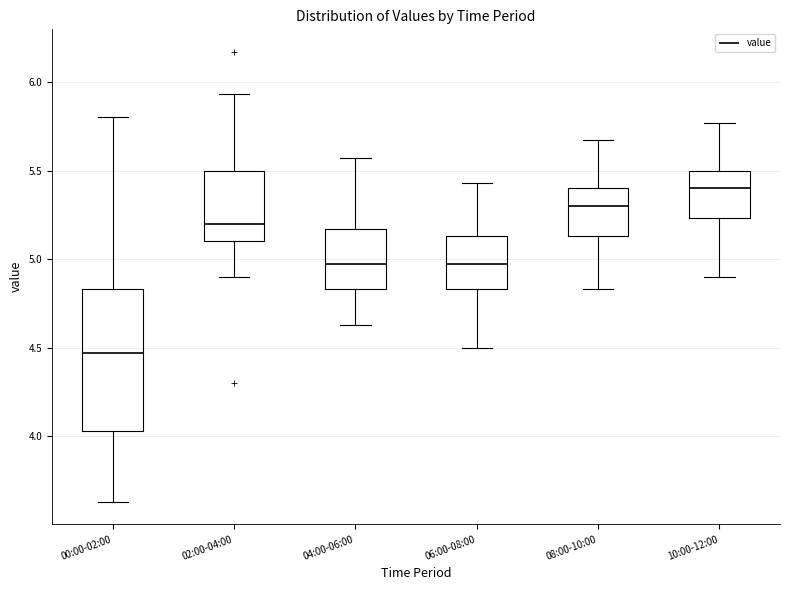

Reading left to right, read every box against the y-axis: the position of its median line, the range the box covers, and the ends of its whiskers. The values are not printed on the chart, so give them approximately, as read against the axis.

00:00-02:00: median 4.45, box 4.05 to 4.85, whiskers 3.65 to 5.80
02:00-04:00: median 5.20, box 5.10 to 5.50, whiskers 4.90 to 5.95
04:00-06:00: median 4.95, box 4.85 to 5.15, whiskers 4.65 to 5.55
06:00-08:00: median 4.95, box 4.85 to 5.15, whiskers 4.50 to 5.45
08:00-10:00: median 5.30, box 5.15 to 5.40, whiskers 4.85 to 5.65
10:00-12:00: median 5.40, box 5.25 to 5.50, whiskers 4.90 to 5.75